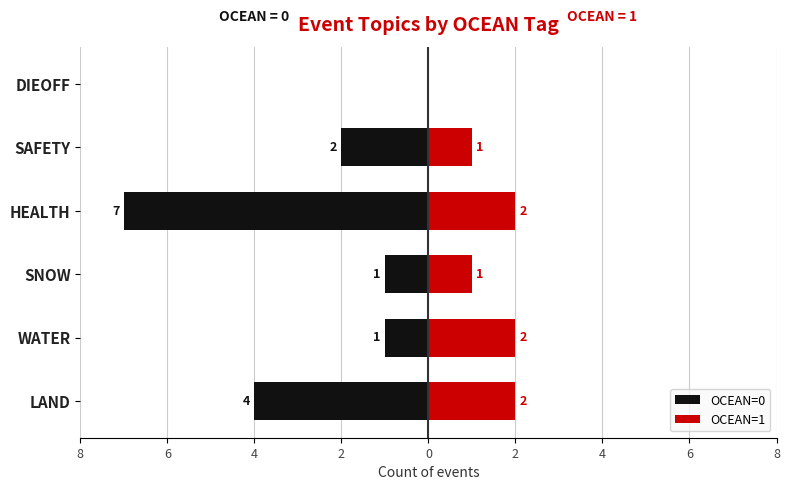

Which series has the widest spread of values?

OCEAN=0